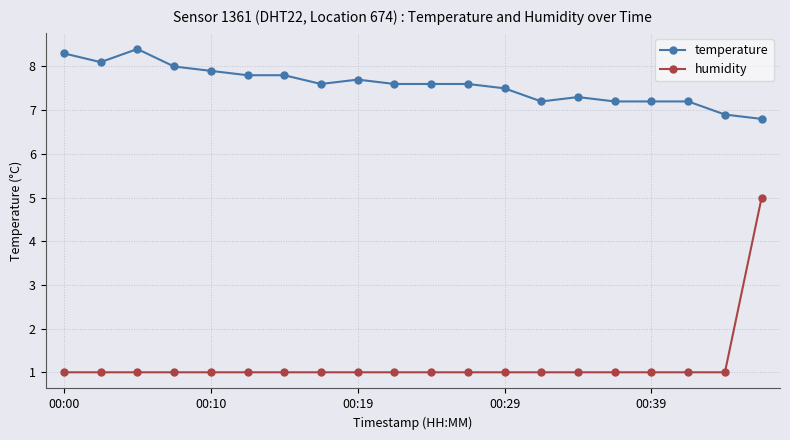

What is the greatest value displayed?

8.4